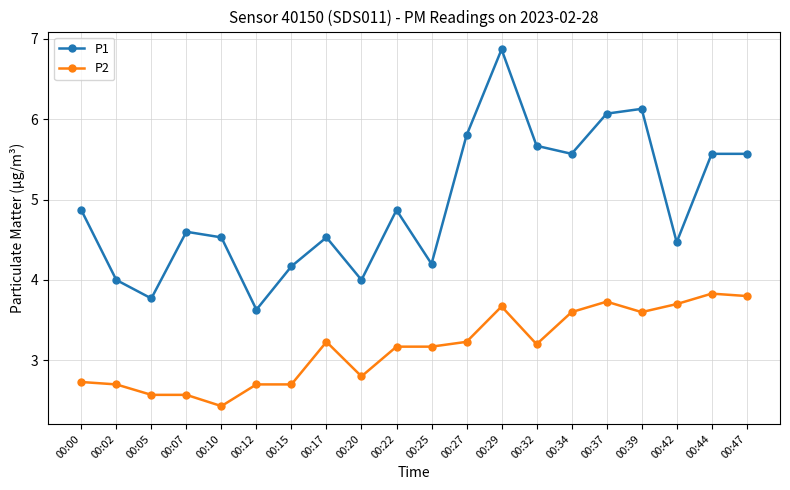

True or false: P2 has more than 1 interior local peaks.

True